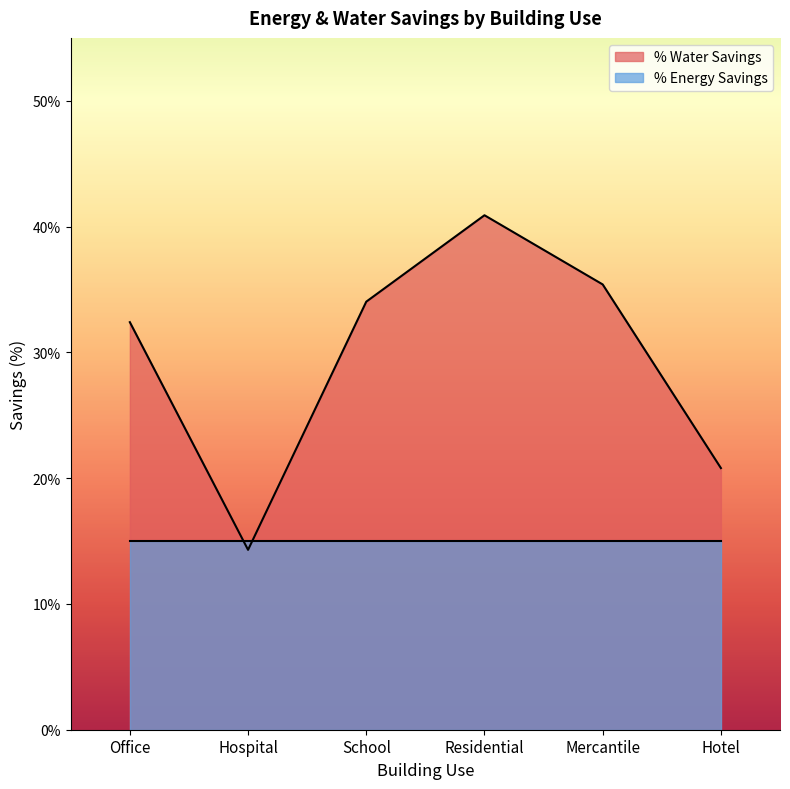

What is the minimum value shown in the chart?

0.1